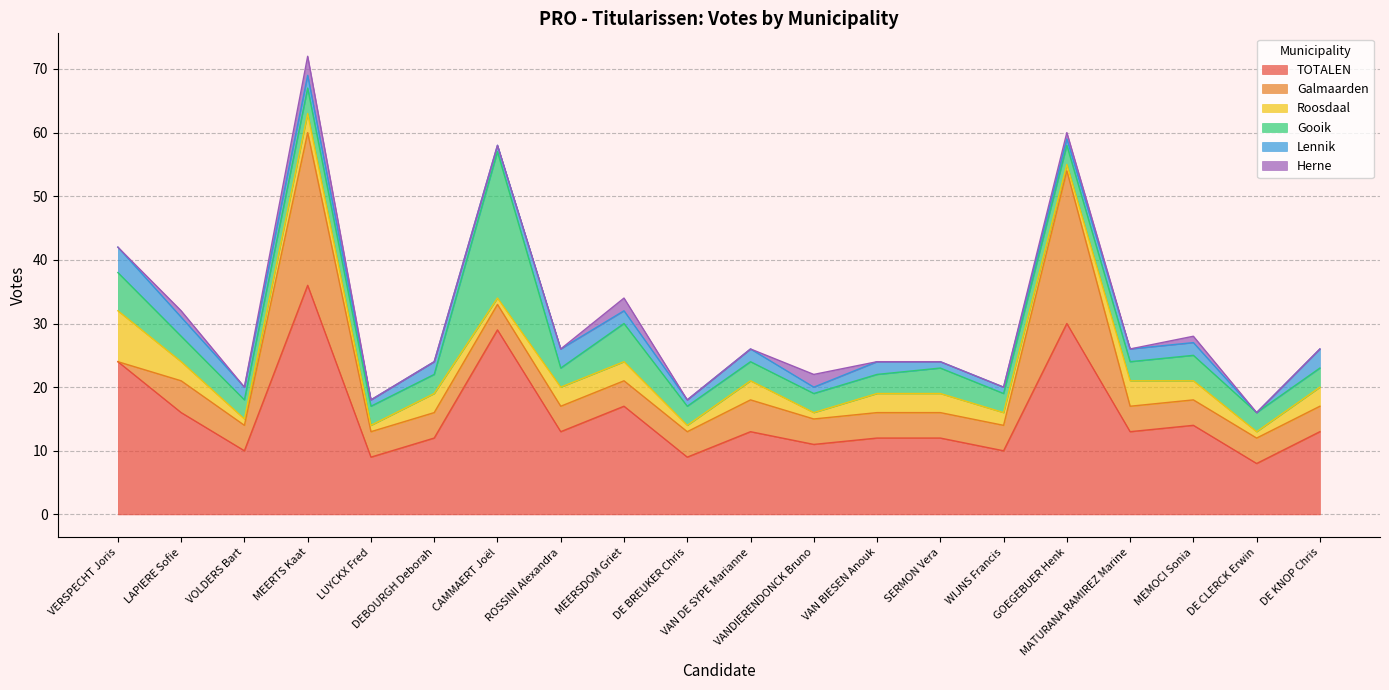

Reading right to left, transcribe all the data shown in this chart.

TOTALEN: DE KNOP Chris=13	DE CLERCK Erwin=8	MEMOCI Sonia=14	MATURANA RAMIREZ Marine=13	GOEGEBUER Henk=30	WIJNS Francis=10	SERMON Vera=12	VAN BIESEN Anouk=12	VANDIERENDONCK Bruno=11	VAN DE SYPE Marianne=13	DE BREUKER Chris=9	MEERSDOM Griet=17	ROSSINI Alexandra=13	CAMMAERT Joël=29	DEBOURGH Deborah=12	LUYCKX Fred=9	MEERTS Kaat=36	VOLDERS Bart=10	LAPIERE Sofie=16	VERSPECHT Joris=24
Galmaarden: DE KNOP Chris=4	DE CLERCK Erwin=4	MEMOCI Sonia=4	MATURANA RAMIREZ Marine=4	GOEGEBUER Henk=24	WIJNS Francis=4	SERMON Vera=4	VAN BIESEN Anouk=4	VANDIERENDONCK Bruno=4	VAN DE SYPE Marianne=5	DE BREUKER Chris=4	MEERSDOM Griet=4	ROSSINI Alexandra=4	CAMMAERT Joël=4	DEBOURGH Deborah=4	LUYCKX Fred=4	MEERTS Kaat=24	VOLDERS Bart=4	LAPIERE Sofie=5	VERSPECHT Joris=0
Roosdaal: DE KNOP Chris=3	DE CLERCK Erwin=1	MEMOCI Sonia=3	MATURANA RAMIREZ Marine=4	GOEGEBUER Henk=1	WIJNS Francis=2	SERMON Vera=3	VAN BIESEN Anouk=3	VANDIERENDONCK Bruno=1	VAN DE SYPE Marianne=3	DE BREUKER Chris=1	MEERSDOM Griet=3	ROSSINI Alexandra=3	CAMMAERT Joël=1	DEBOURGH Deborah=3	LUYCKX Fred=1	MEERTS Kaat=3	VOLDERS Bart=1	LAPIERE Sofie=3	VERSPECHT Joris=8
Gooik: DE KNOP Chris=3	DE CLERCK Erwin=3	MEMOCI Sonia=4	MATURANA RAMIREZ Marine=3	GOEGEBUER Henk=3	WIJNS Francis=3	SERMON Vera=4	VAN BIESEN Anouk=3	VANDIERENDONCK Bruno=3	VAN DE SYPE Marianne=3	DE BREUKER Chris=3	MEERSDOM Griet=6	ROSSINI Alexandra=3	CAMMAERT Joël=23	DEBOURGH Deborah=3	LUYCKX Fred=3	MEERTS Kaat=4	VOLDERS Bart=3	LAPIERE Sofie=4	VERSPECHT Joris=6
Lennik: DE KNOP Chris=3	DE CLERCK Erwin=0	MEMOCI Sonia=2	MATURANA RAMIREZ Marine=2	GOEGEBUER Henk=1	WIJNS Francis=1	SERMON Vera=1	VAN BIESEN Anouk=2	VANDIERENDONCK Bruno=1	VAN DE SYPE Marianne=2	DE BREUKER Chris=1	MEERSDOM Griet=2	ROSSINI Alexandra=3	CAMMAERT Joël=1	DEBOURGH Deborah=2	LUYCKX Fred=1	MEERTS Kaat=2	VOLDERS Bart=2	LAPIERE Sofie=3	VERSPECHT Joris=4
Herne: DE KNOP Chris=0	DE CLERCK Erwin=0	MEMOCI Sonia=1	MATURANA RAMIREZ Marine=0	GOEGEBUER Henk=1	WIJNS Francis=0	SERMON Vera=0	VAN BIESEN Anouk=0	VANDIERENDONCK Bruno=2	VAN DE SYPE Marianne=0	DE BREUKER Chris=0	MEERSDOM Griet=2	ROSSINI Alexandra=0	CAMMAERT Joël=0	DEBOURGH Deborah=0	LUYCKX Fred=0	MEERTS Kaat=3	VOLDERS Bart=0	LAPIERE Sofie=1	VERSPECHT Joris=0